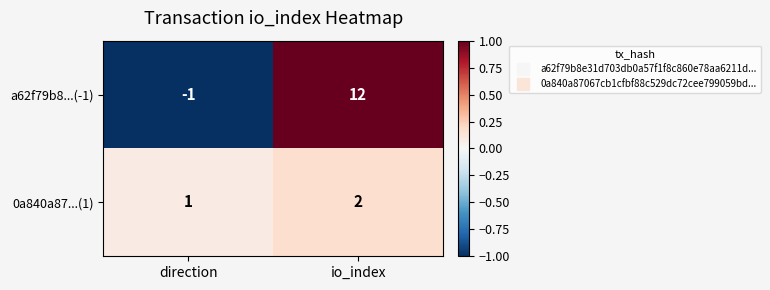

What is the smallest value displayed?

-1